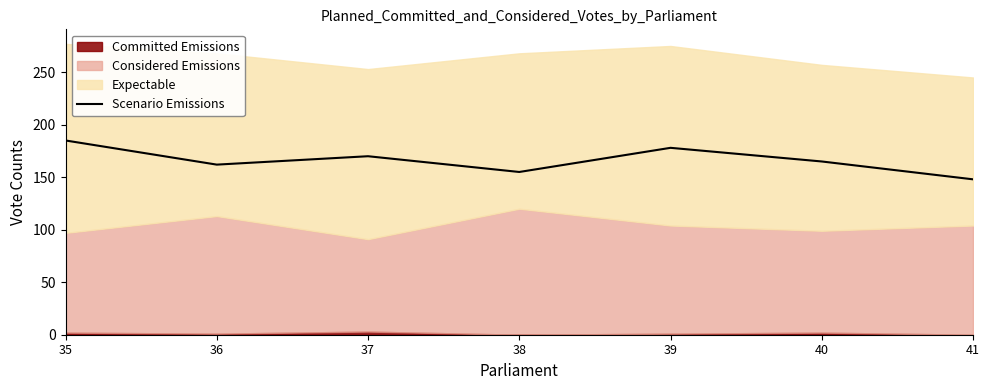

True or false: the data shows 71 at 40.

False